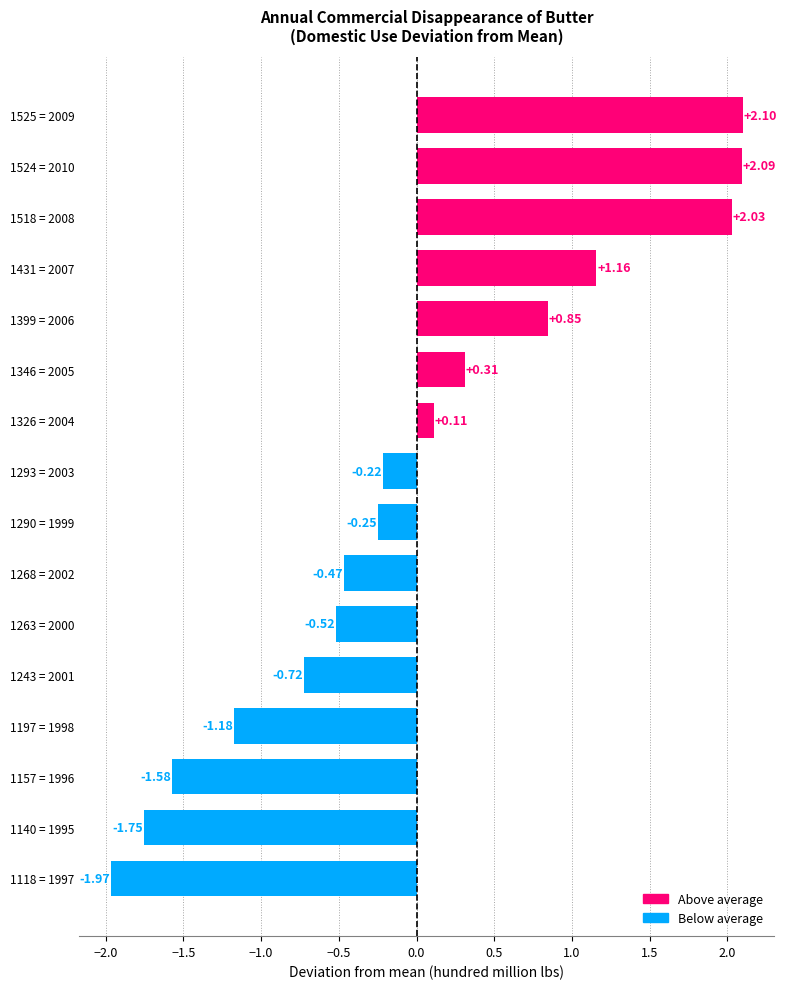

How many distinct data groups are displayed?

1